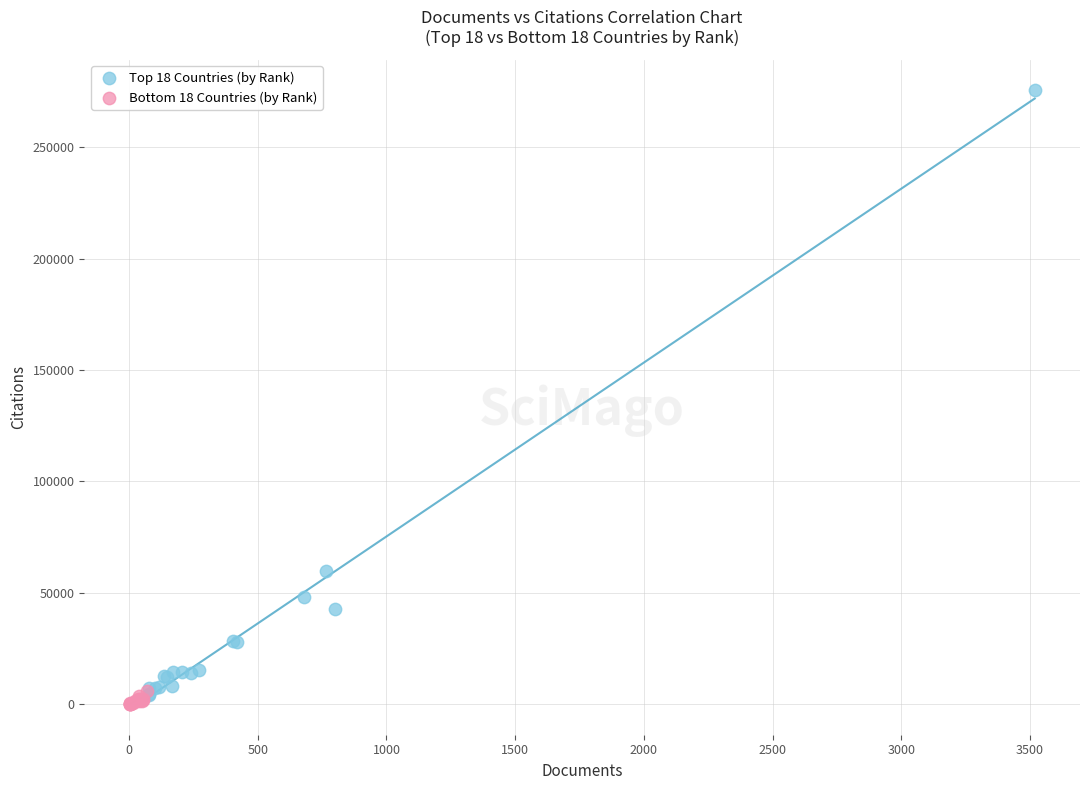

Which series reaches the maximum Y coordinate?

Top 18 Countries (by Rank)